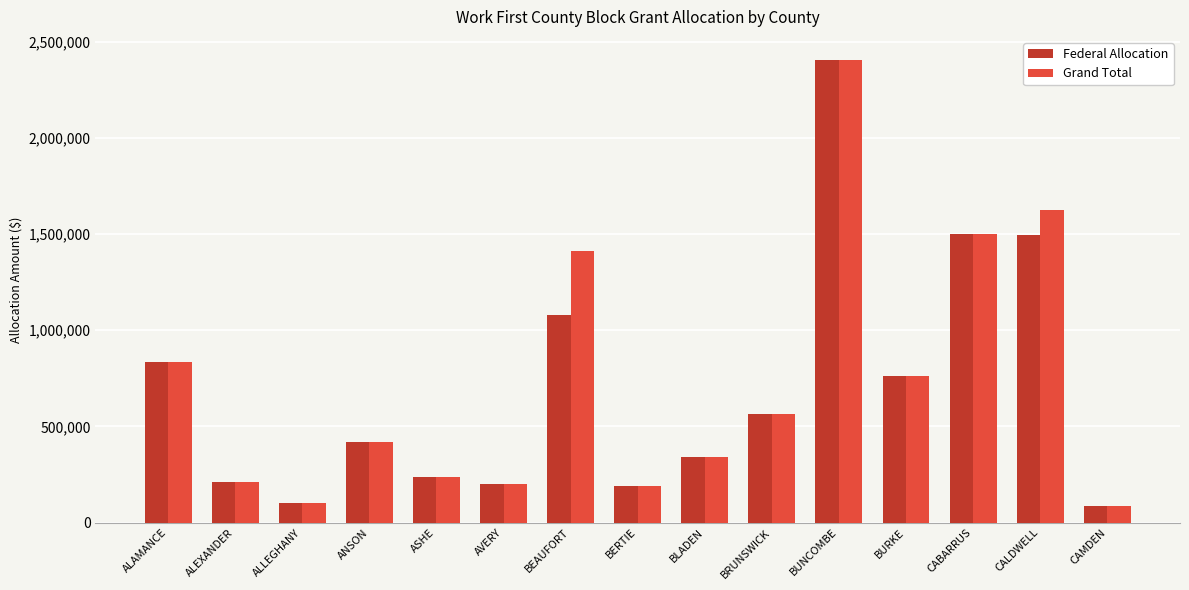

Is it true that Federal Allocation equals 225755 at ANSON?

False